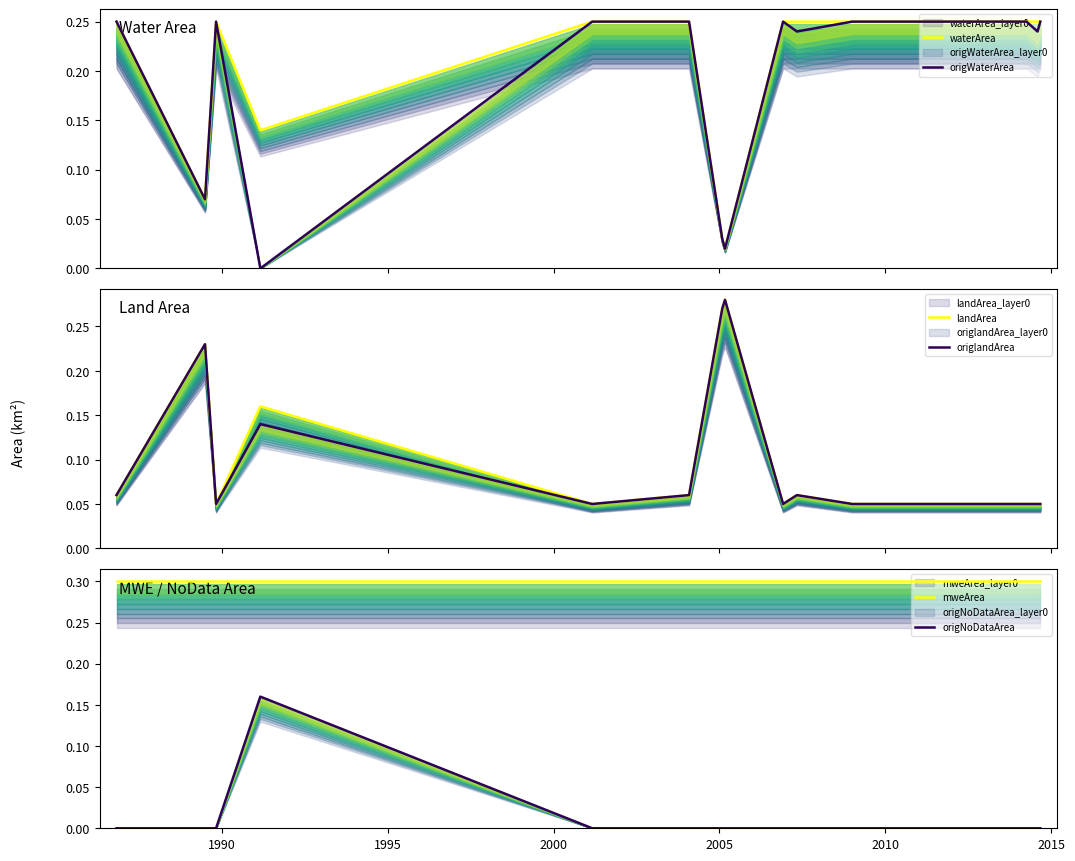

What is the lowest value of the mweArea series?

0.3